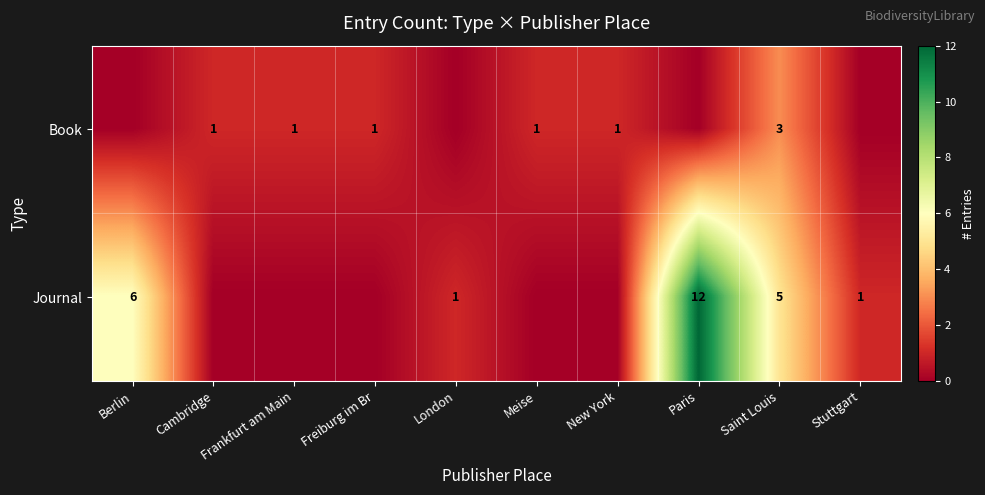

The value of Book at New York is 1. True or false?

True